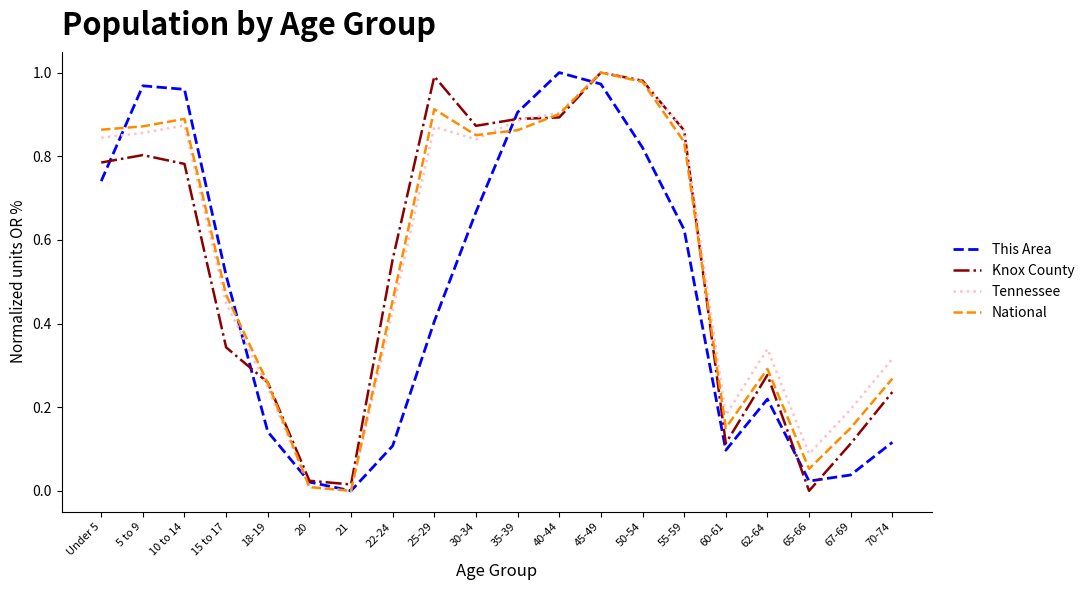

Is the value of National at 22-24 greater than the value of Knox County at 62-64?

Yes